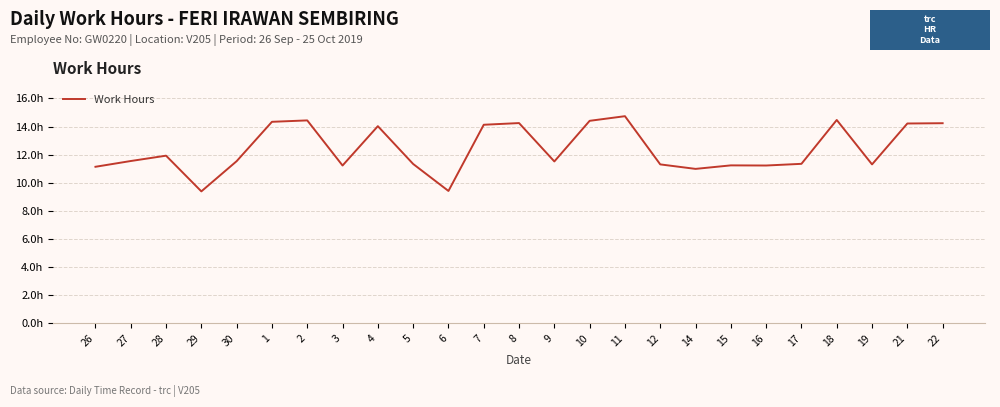

The chart shows a value of 25.7 at 10. True or false?

False